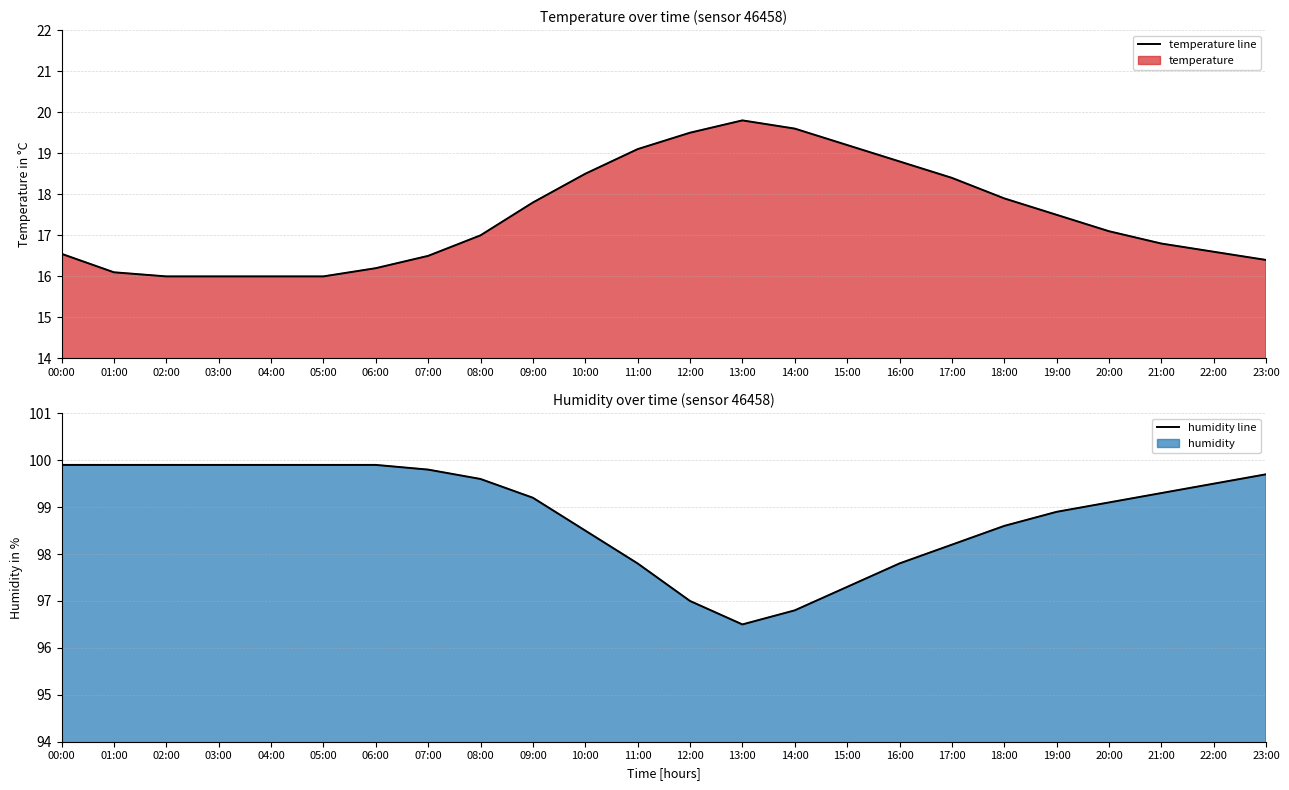

At how many categories does at least one series exceed 71?

24